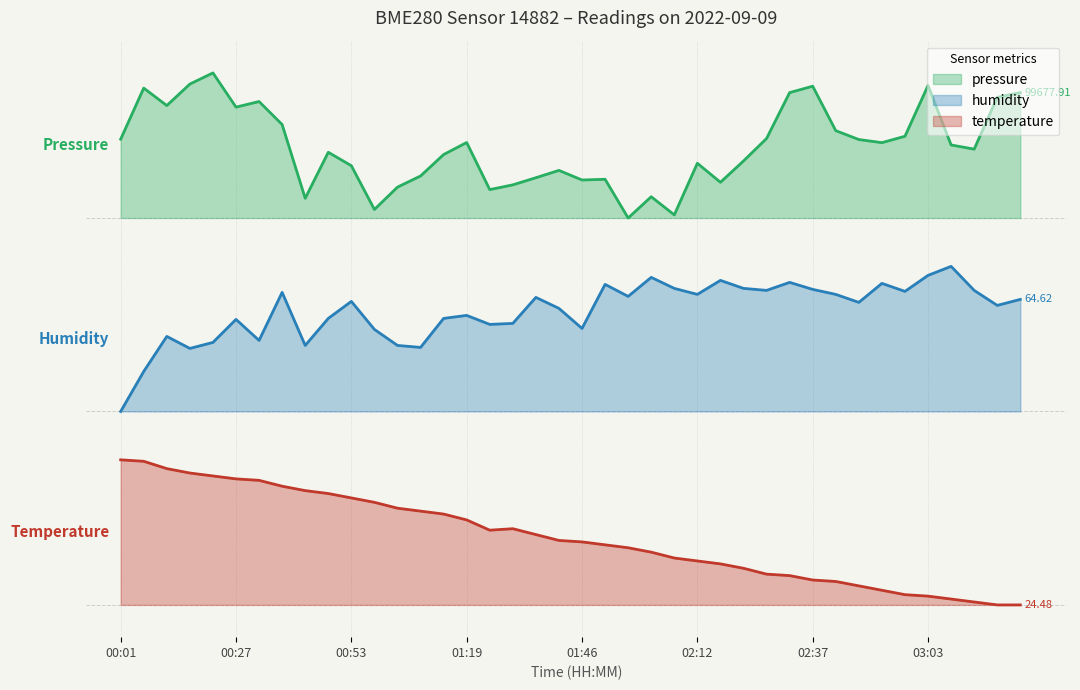

Reading left to right, extract all data points from this chart.

temperature: 00:01=0.9	00:07=0.9	00:12=0.8	00:17=0.8	00:22=0.8	00:27=0.8	00:32=0.8	00:37=0.7	00:43=0.7	00:48=0.7	00:53=0.7	00:58=0.6	01:03=0.6	01:09=0.6	01:14=0.6	01:19=0.5	01:25=0.5	01:30=0.5	01:35=0.4	01:40=0.4	01:46=0.4	01:51=0.4	01:56=0.4	02:01=0.3	02:06=0.3	02:12=0.3	02:17=0.3	02:22=0.2	02:27=0.2	02:32=0.2	02:37=0.2	02:42=0.1	02:48=0.1	02:53=0.1	02:58=0.1	03:03=0.1	03:08=0.0	03:13=0.0	03:18=0.0	03:23=0.0
humidity: 00:01=1.2	00:07=1.4	00:12=1.7	00:17=1.6	00:22=1.6	00:27=1.8	00:32=1.6	00:37=1.9	00:43=1.6	00:48=1.8	00:53=1.9	00:58=1.7	01:03=1.6	01:09=1.6	01:14=1.8	01:19=1.8	01:25=1.7	01:30=1.7	01:35=1.9	01:40=1.8	01:46=1.7	01:51=2.0	01:56=1.9	02:01=2.0	02:06=2.0	02:12=1.9	02:17=2.0	02:22=2.0	02:27=2.0	02:32=2.0	02:37=2.0	02:42=1.9	02:48=1.9	02:53=2.0	02:58=1.9	03:03=2.0	03:08=2.1	03:13=2.0	03:18=1.9	03:23=1.9
pressure: 00:01=2.9	00:07=3.2	00:12=3.1	00:17=3.2	00:22=3.3	00:27=3.1	00:32=3.1	00:37=3.0	00:43=2.5	00:48=2.8	00:53=2.7	00:58=2.5	01:03=2.6	01:09=2.7	01:14=2.8	01:19=2.9	01:25=2.6	01:30=2.6	01:35=2.6	01:40=2.7	01:46=2.6	01:51=2.6	01:56=2.4	02:01=2.5	02:06=2.4	02:12=2.7	02:17=2.6	02:22=2.8	02:27=2.9	02:32=3.2	02:37=3.2	02:42=2.9	02:48=2.9	02:53=2.9	02:58=2.9	03:03=3.2	03:08=2.9	03:13=2.8	03:18=3.1	03:23=3.2